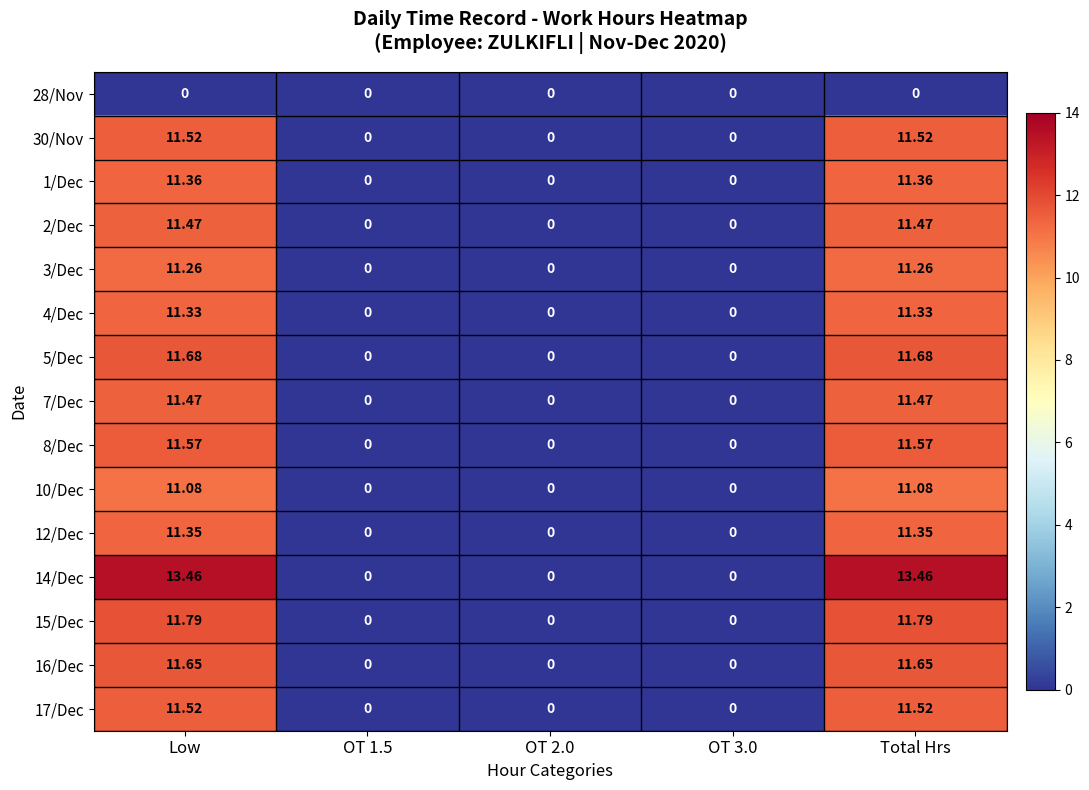

Is the value of 1/Dec at Low greater than the value of 14/Dec at OT 2.0?

Yes